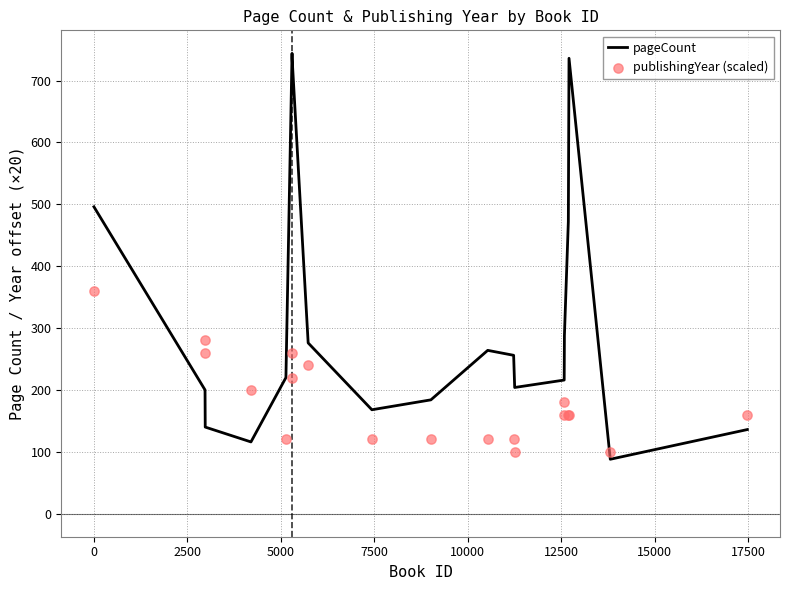

Which series has the largest Y range (max minus min)?

pageCount